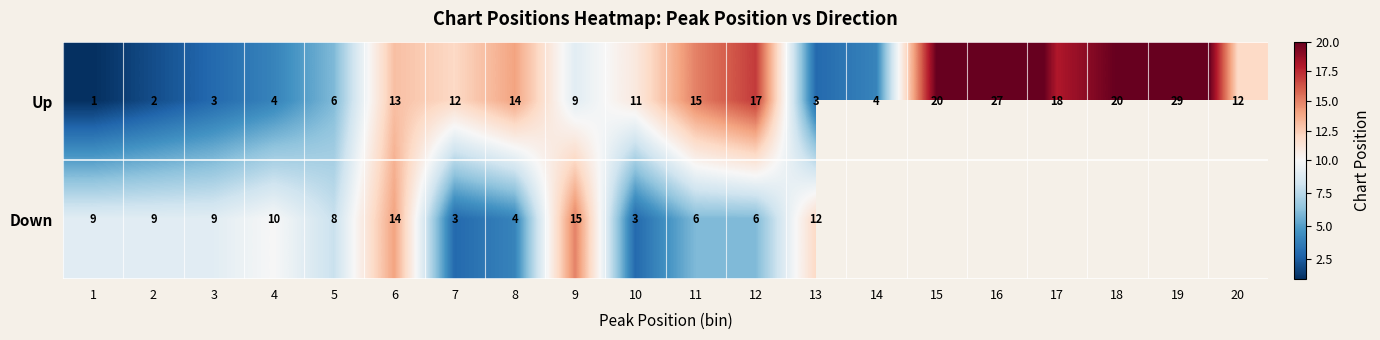

At 10, list the series in order from largest to smallest.

Up, Down